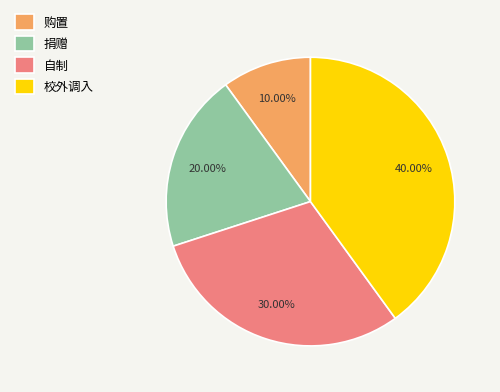

The 捐赠 slice represents 20% of the pie. True or false?

True